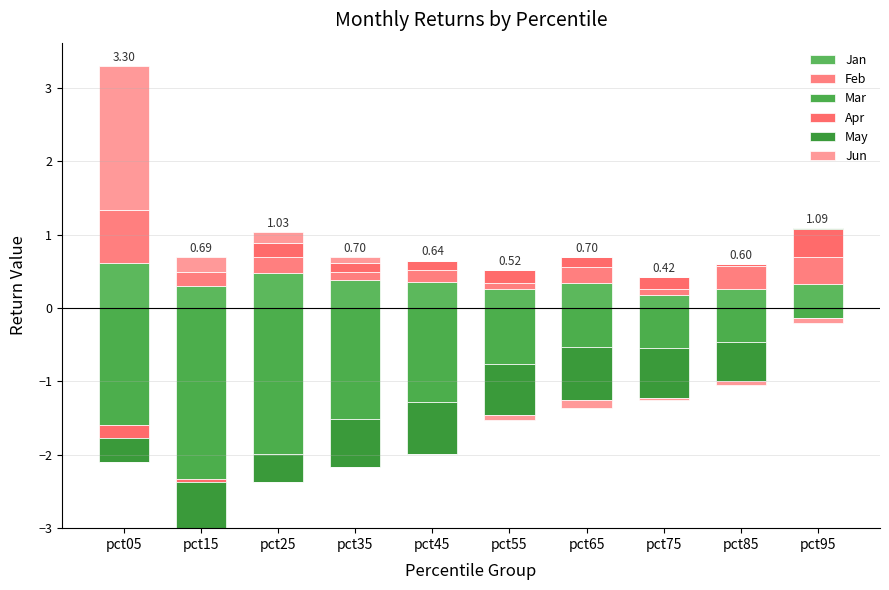

Is the value of May at pct95 greater than the value of Apr at pct75?

No